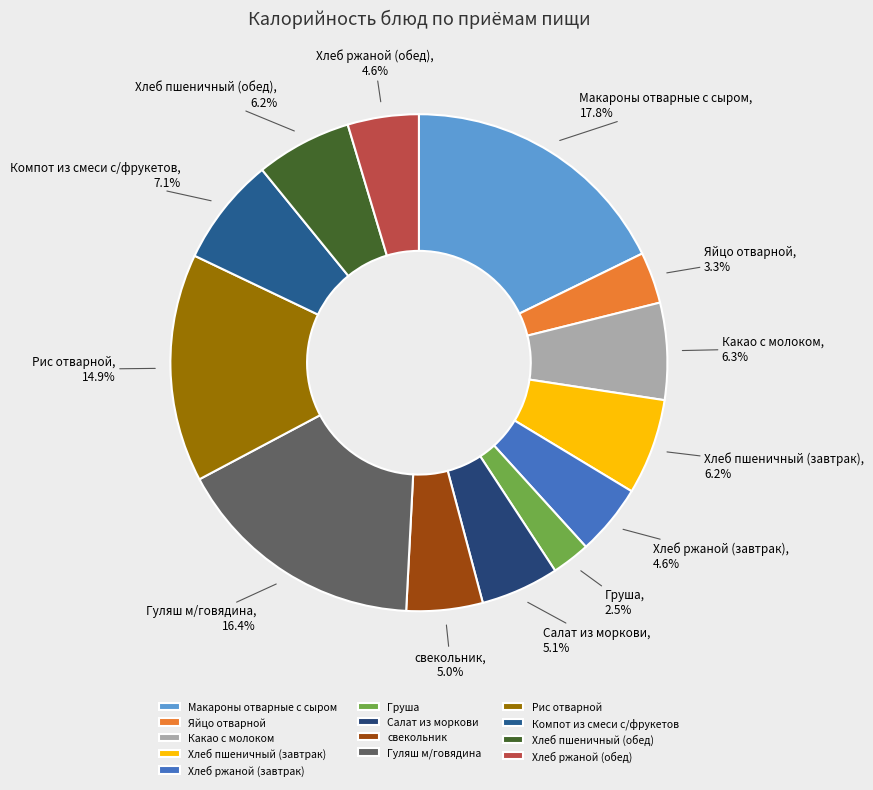

To the nearest percent, what portion does Гуляш м/говядина represent?

16%